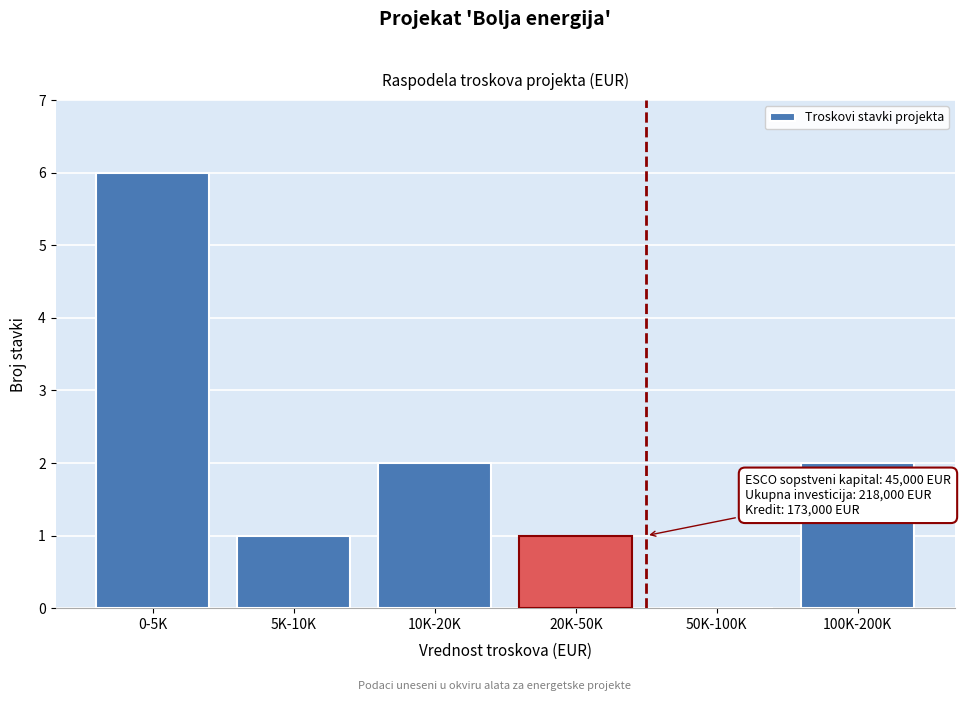

Reading right to left, extract all data points from this chart.

100K-200K=2	50K-100K=0	20K-50K=1	10K-20K=2	5K-10K=1	0-5K=6